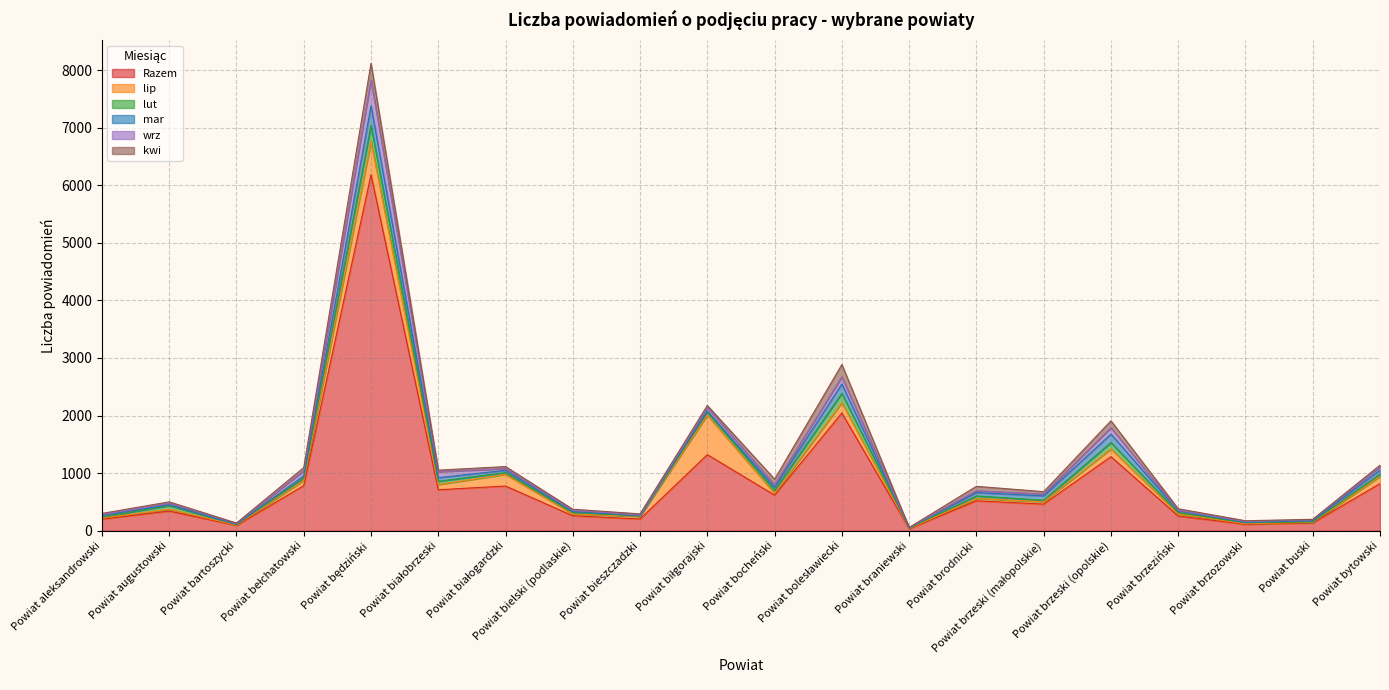

How many values in the wrz series exceed 31?

9